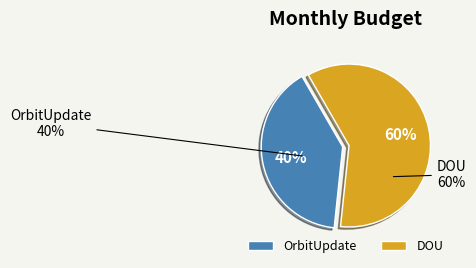

To the nearest percent, what is the difference between the largest and smallest slice percentages?

20%